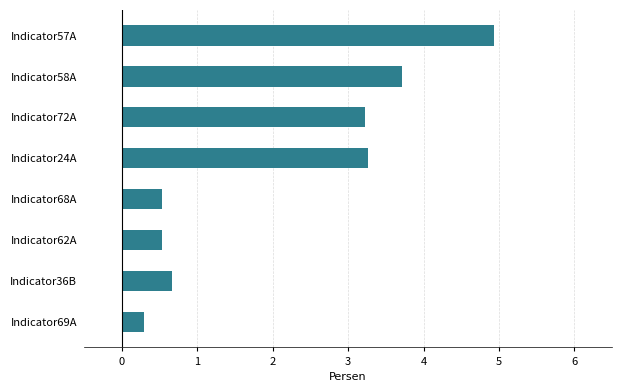

Are the bars grouped side by side (vs. stacked)?

No